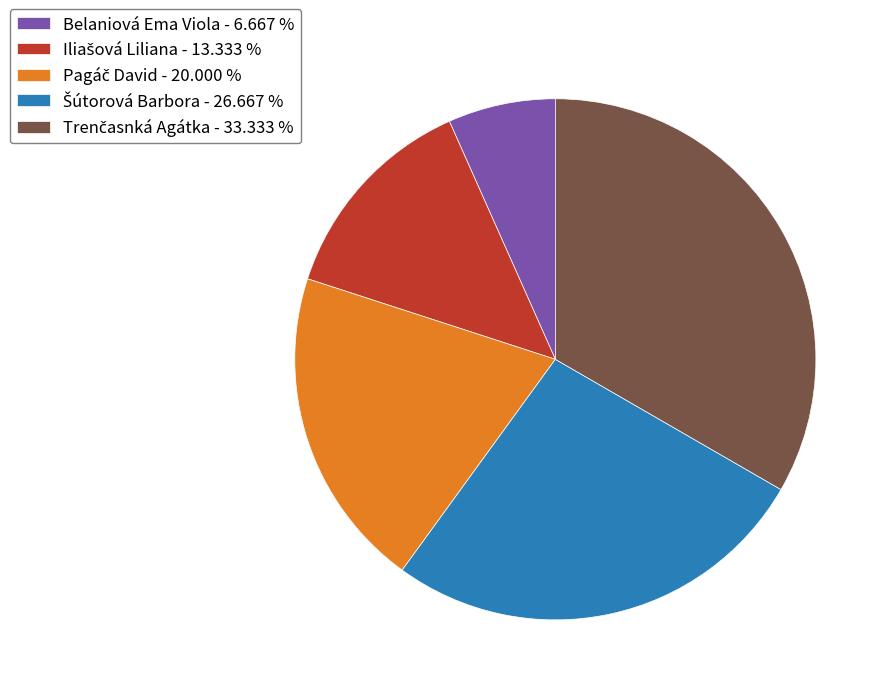

How many segments does this pie chart have?

5